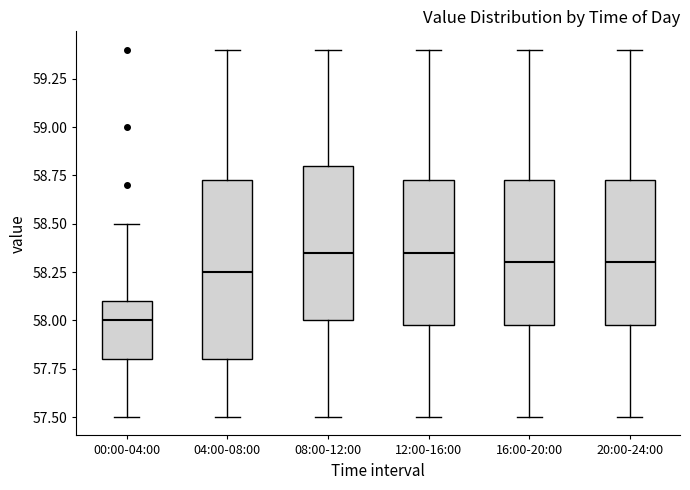

Reading left to right, read every box against the y-axis: the position of its median line, the range the box covers, and the ends of its whiskers. The values are not printed on the chart, so give them approximately, as read against the axis.

00:00-04:00: median 58.00, box 57.80 to 58.10, whiskers 57.50 to 58.50
04:00-08:00: median 58.25, box 57.80 to 58.75, whiskers 57.50 to 59.40
08:00-12:00: median 58.35, box 58.00 to 58.80, whiskers 57.50 to 59.40
12:00-16:00: median 58.35, box 58.00 to 58.75, whiskers 57.50 to 59.40
16:00-20:00: median 58.30, box 58.00 to 58.75, whiskers 57.50 to 59.40
20:00-24:00: median 58.30, box 58.00 to 58.75, whiskers 57.50 to 59.40